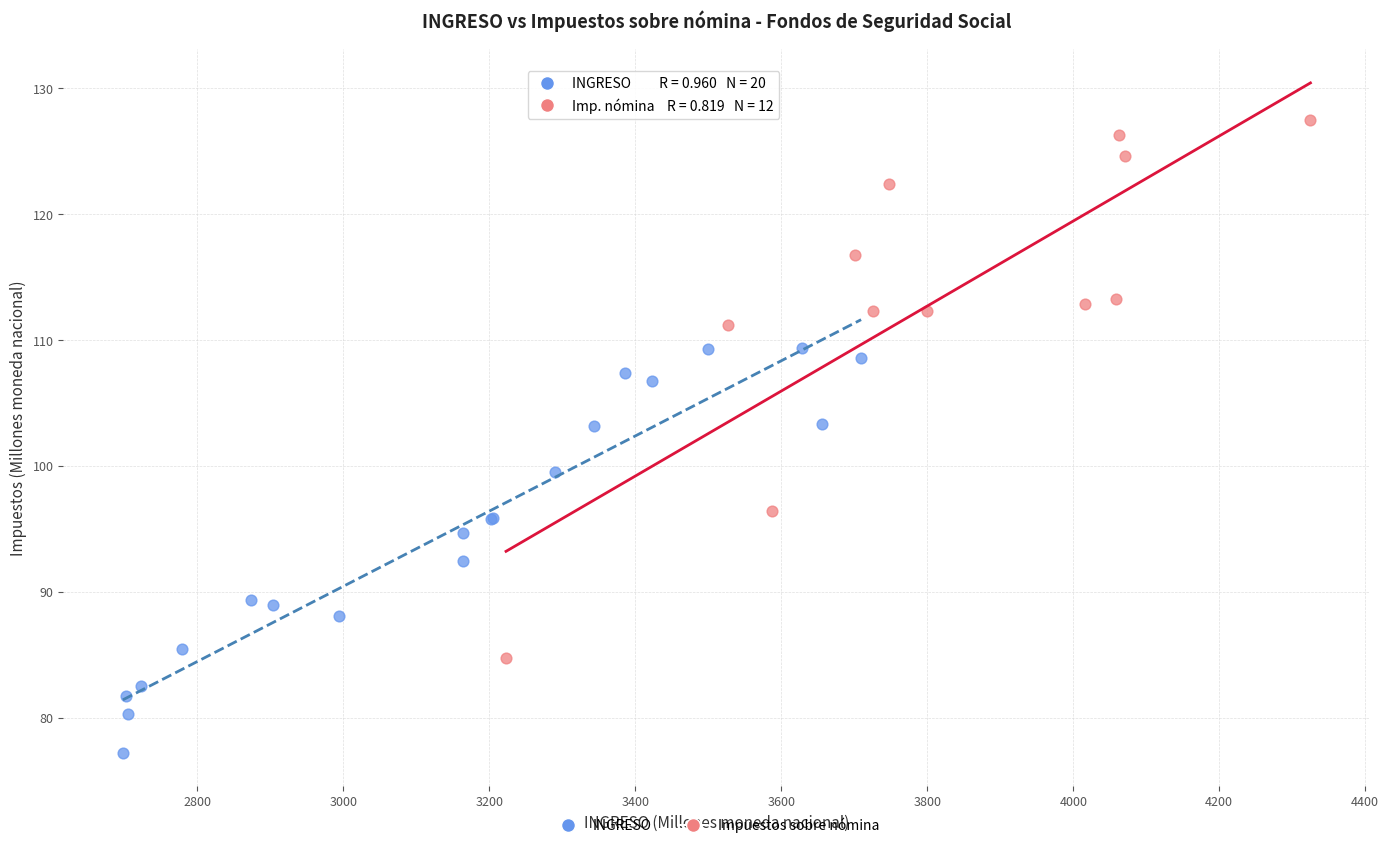

Which series contains the highest Y value?

Impuestos sobre nómina